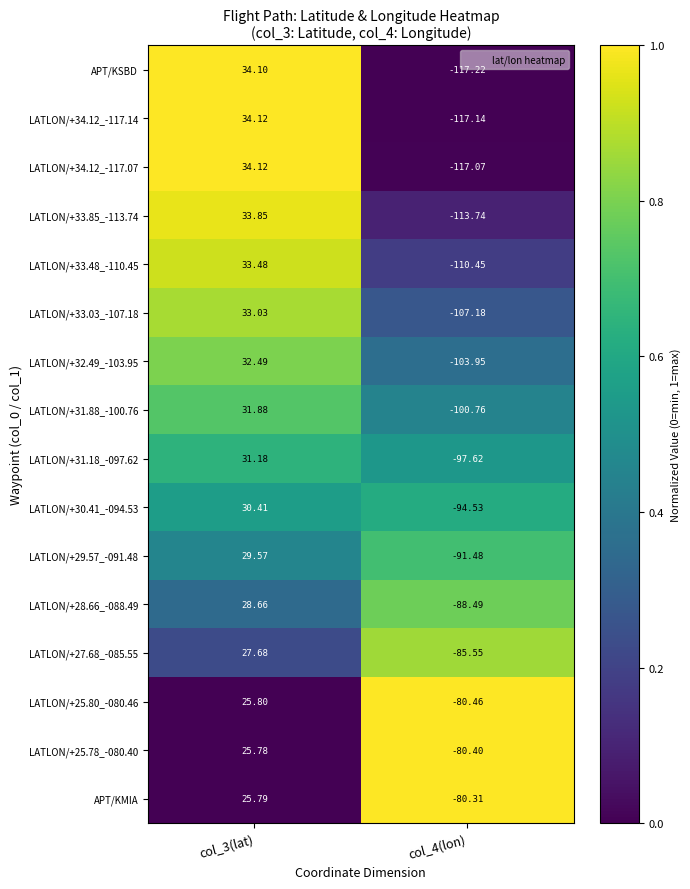

Is the value of LATLON/+34.12_-117.07 at col_4(lon) greater than the value of LATLON/+31.88_-100.76 at col_3(lat)?

No